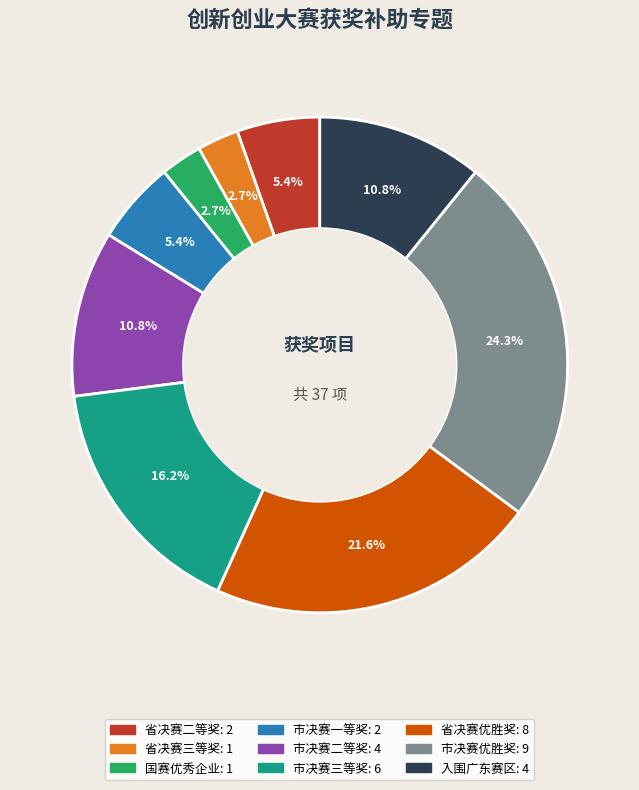

What percentage is the 市决赛优胜奖 slice, to the nearest percent?

24%